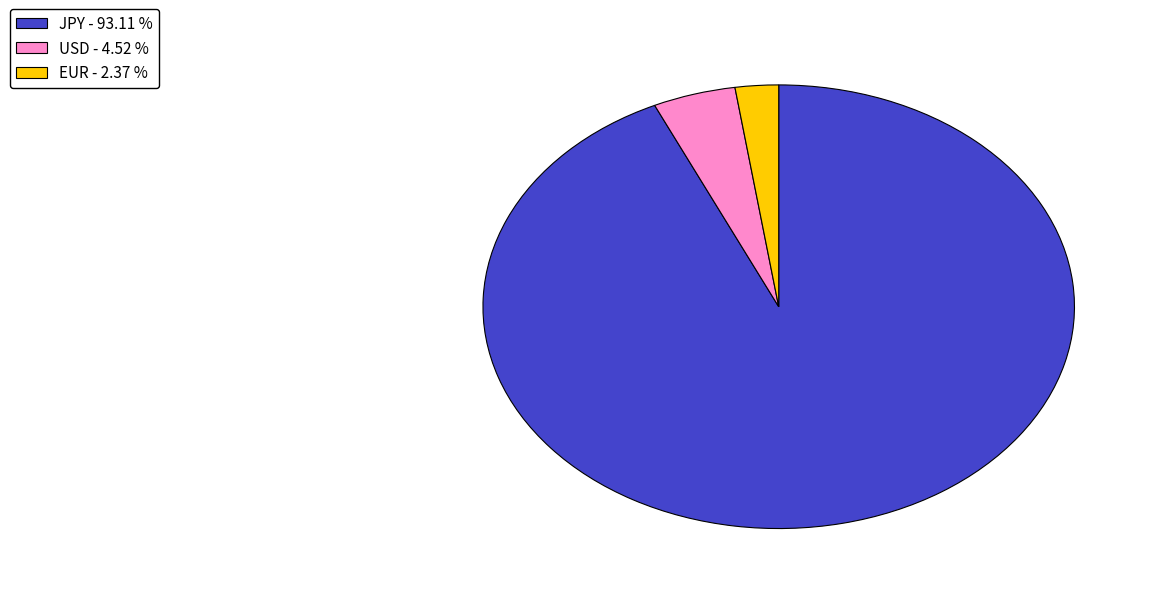

Do USD - 4.52 % and JPY - 93.11 % together represent more than half of the pie?

Yes